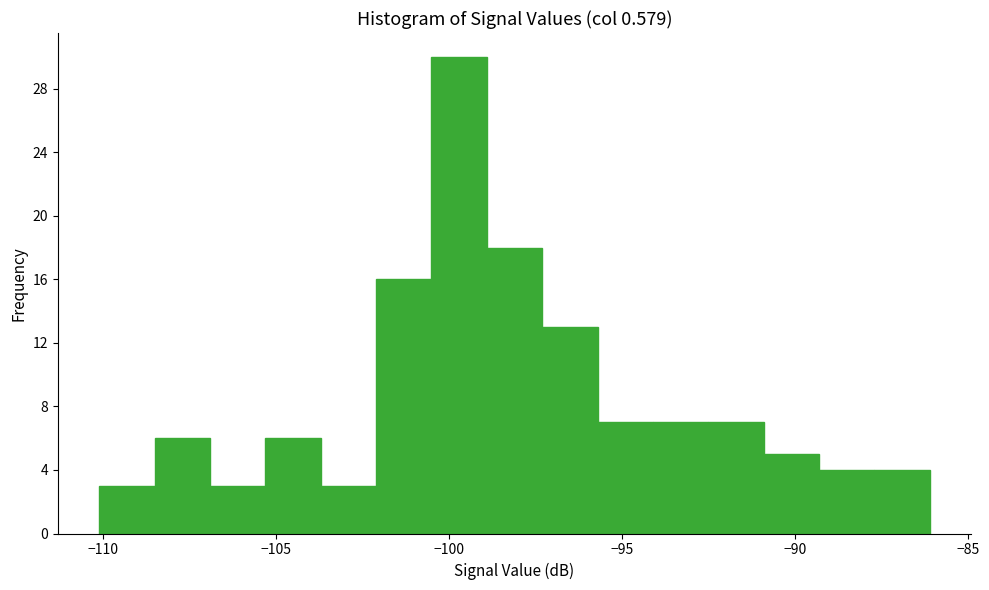

Around what value on the x-axis is the tallest bar? Give the approximate position of its centre, as read against the axis.

-99.5